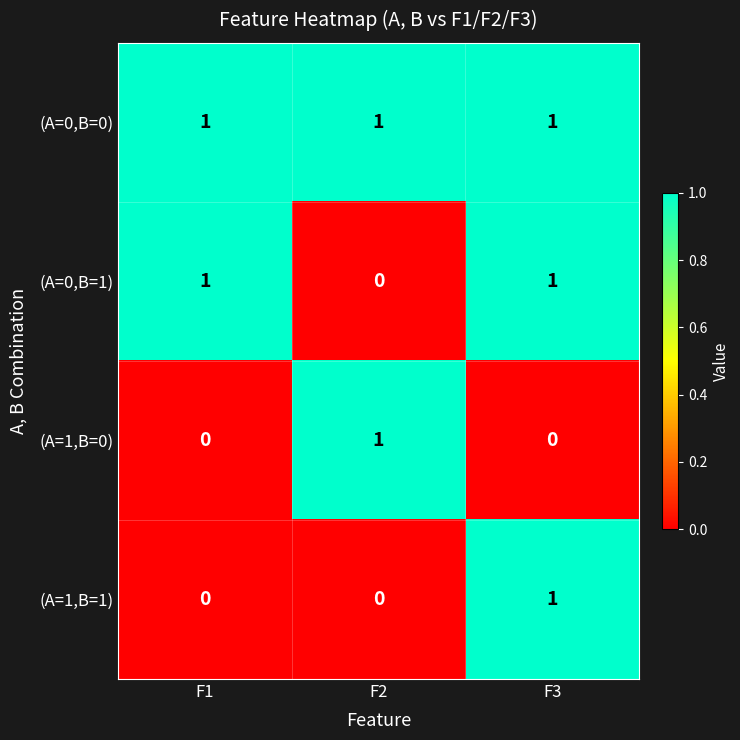

The (A=0,B=1) series shows 1 at F3. True or false?

True